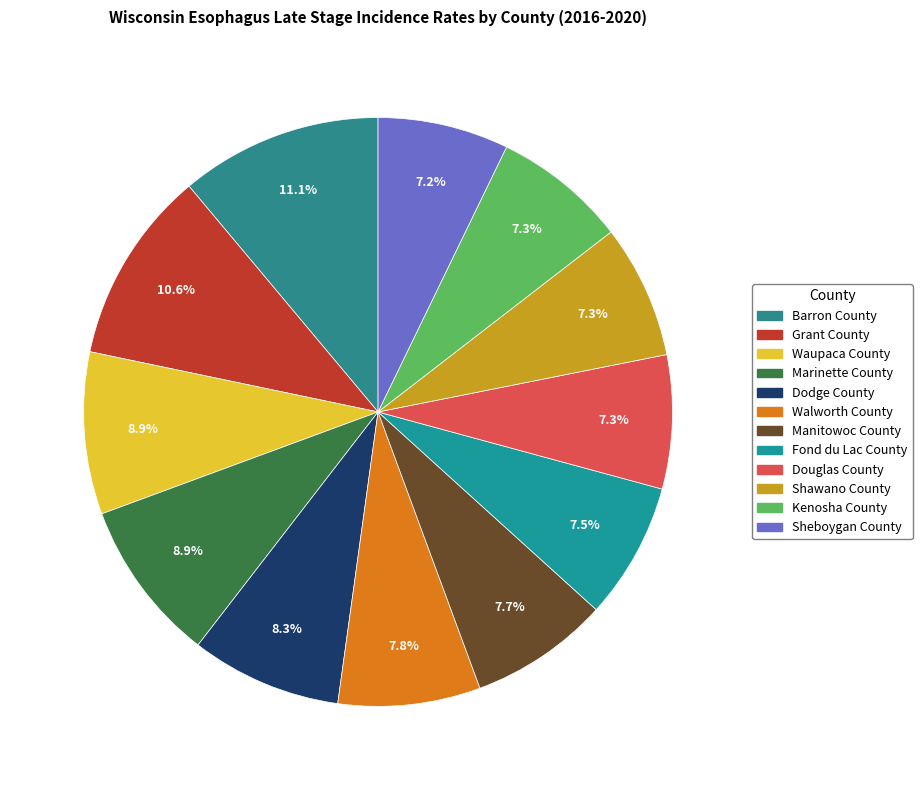

How many slices are in this pie chart?

12